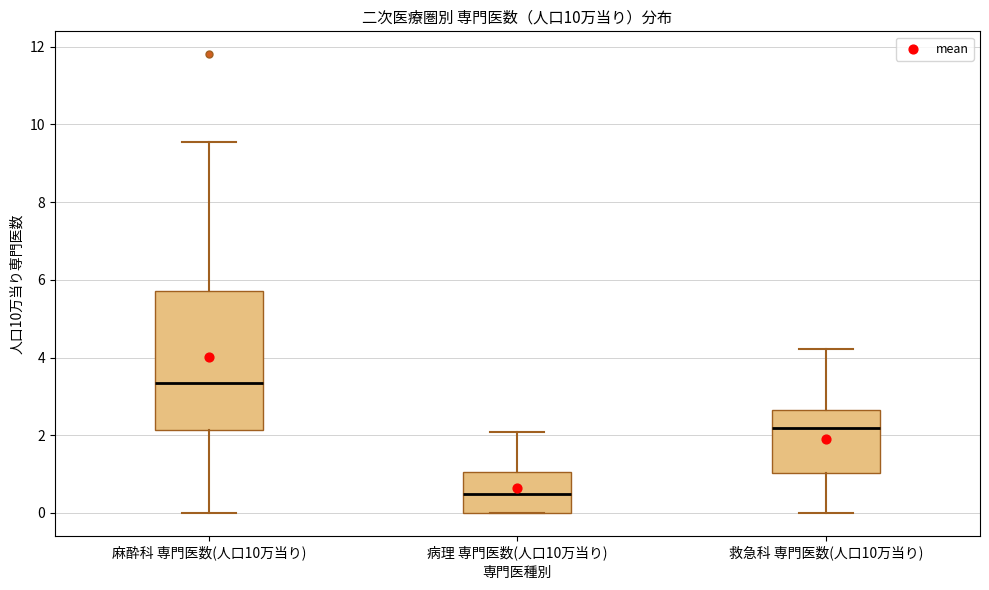

Reading left to right, read every box against the y-axis: the position of its median line, the range the box covers, and the ends of its whiskers. The values are not printed on the chart, so give them approximately, as read against the axis.

麻酔科 専門医数(人口10万当り): median 3.4, box 2.2 to 5.8, whiskers 0.0 to 9.6
病理 専門医数(人口10万当り): median 0.4, box 0.0 to 1.0, whiskers 0.0 to 2.0
救急科 専門医数(人口10万当り): median 2.2, box 1.0 to 2.6, whiskers 0.0 to 4.2